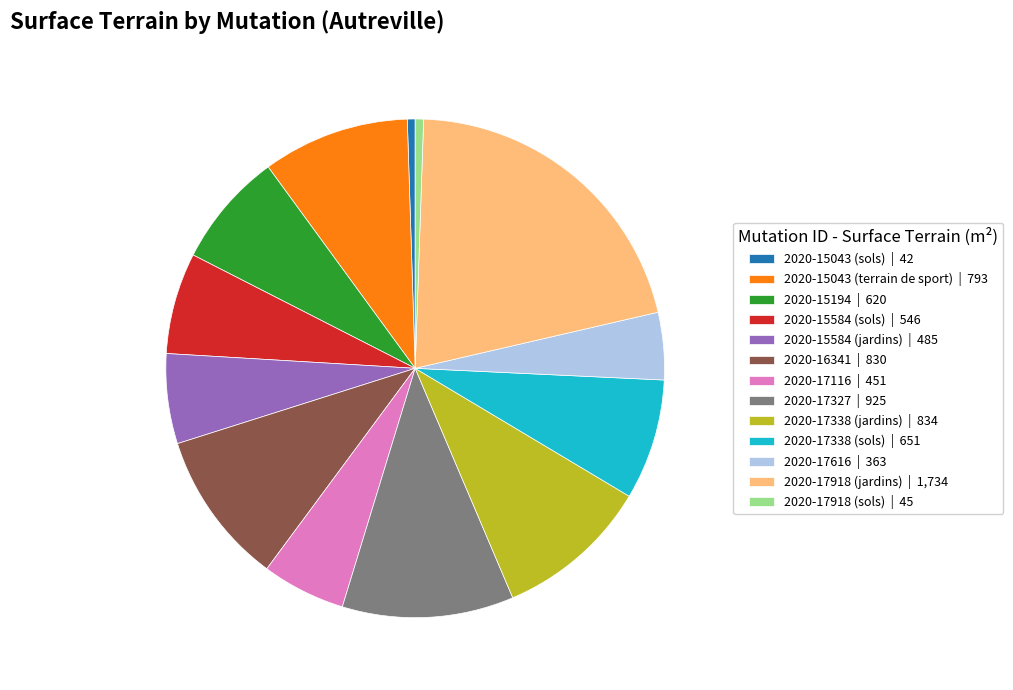

How many slices are in this pie chart?

13